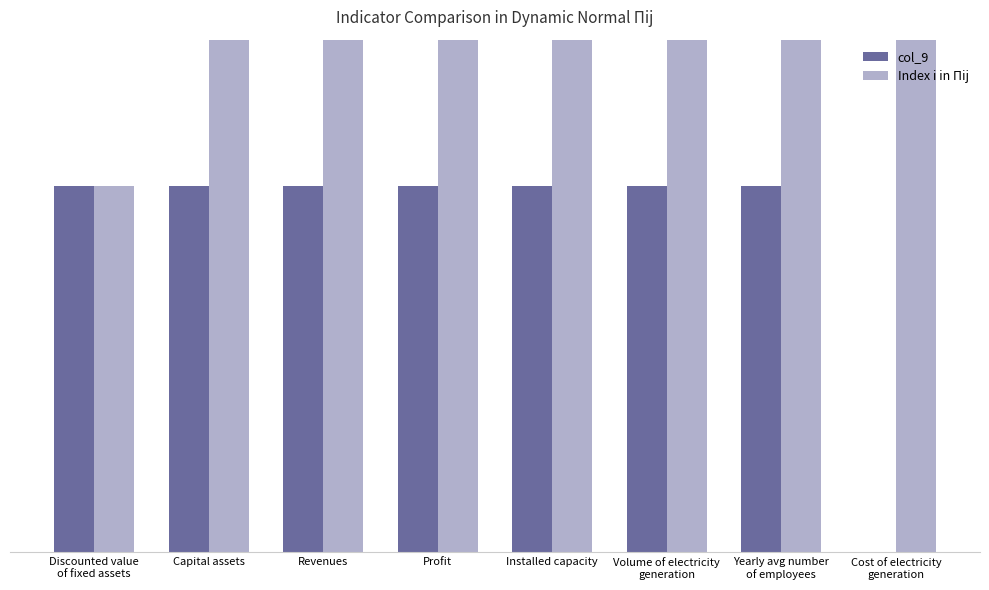

At how many categories does at least one series exceed 4?

4